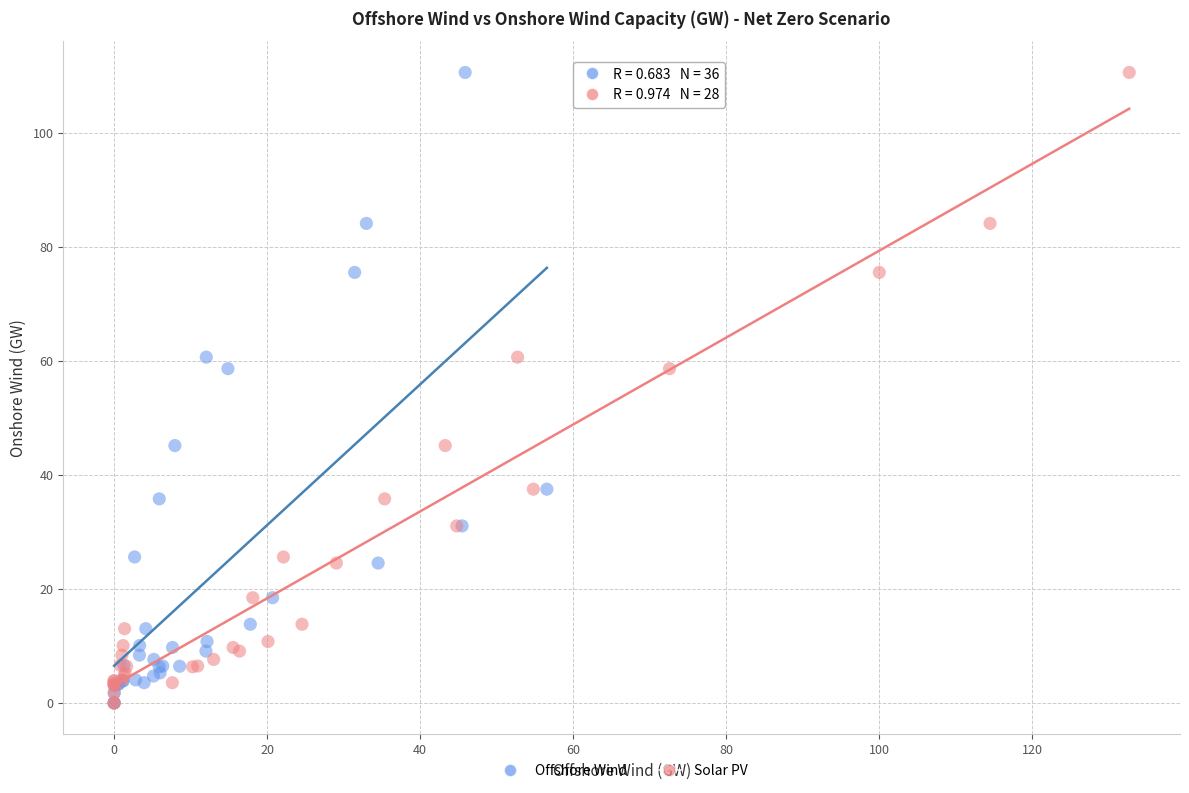

What are all the series names shown in the legend?

Offshore Wind, Solar PV